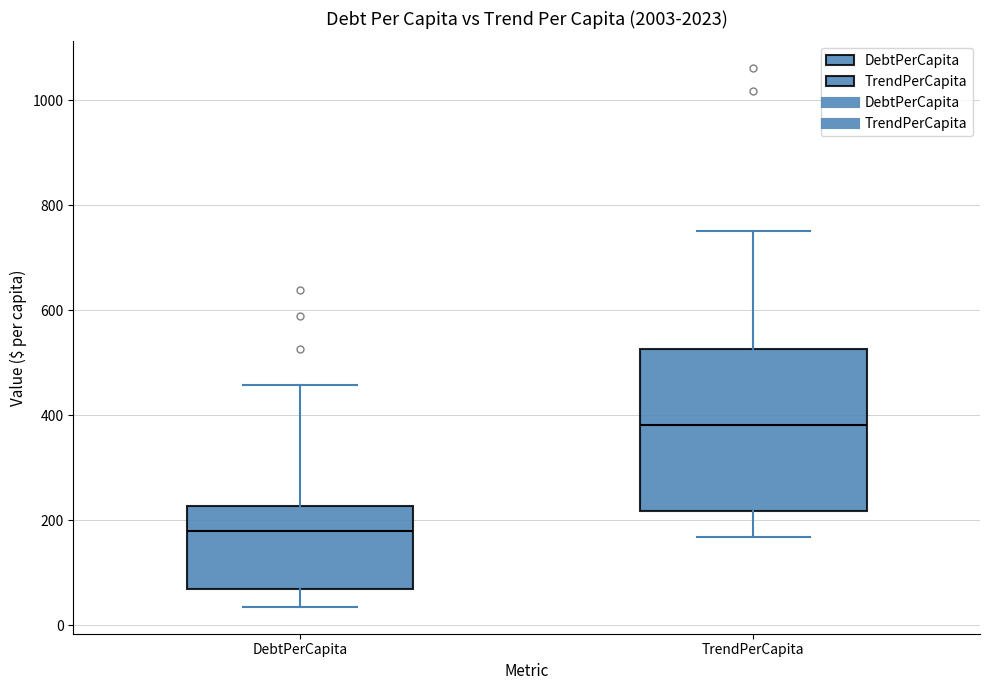

Which box is the tallest, from its lower edge to its upper edge?

TrendPerCapita